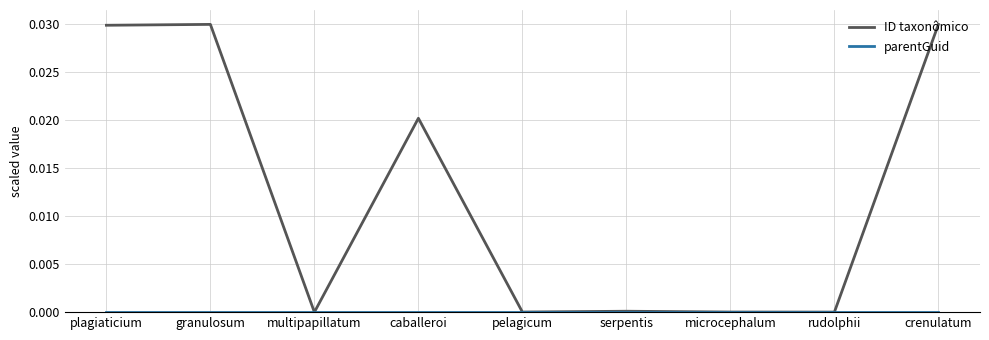

Which series has the largest total across all categories?

ID taxonômico